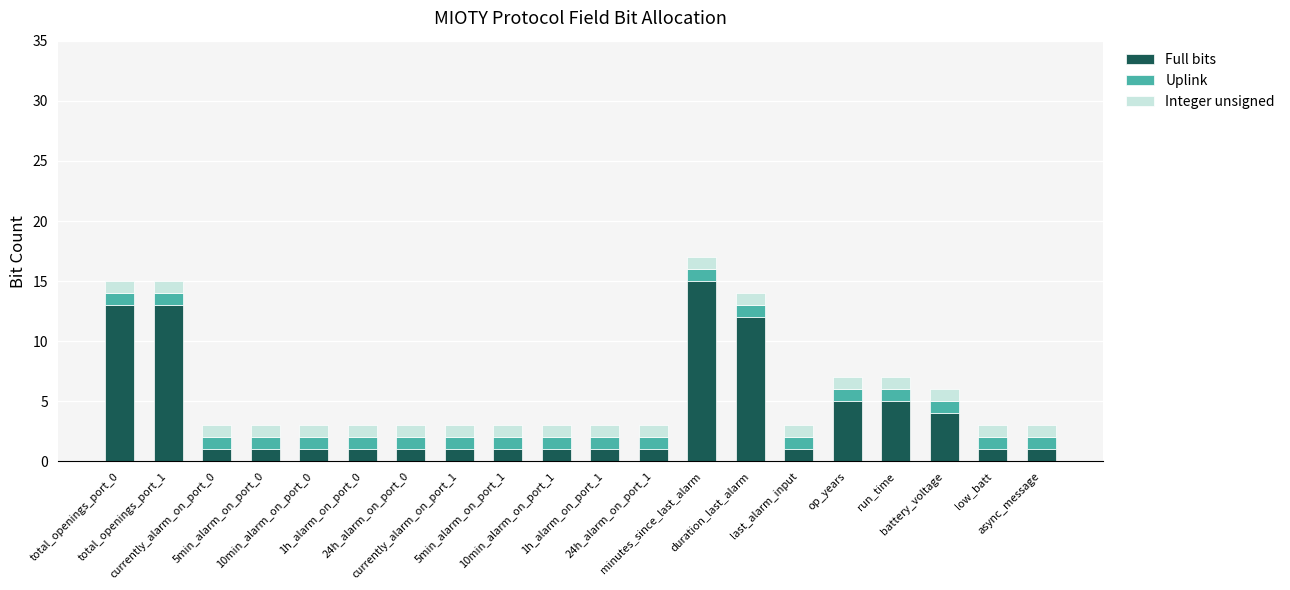

What is the average value of the Full bits series?

4